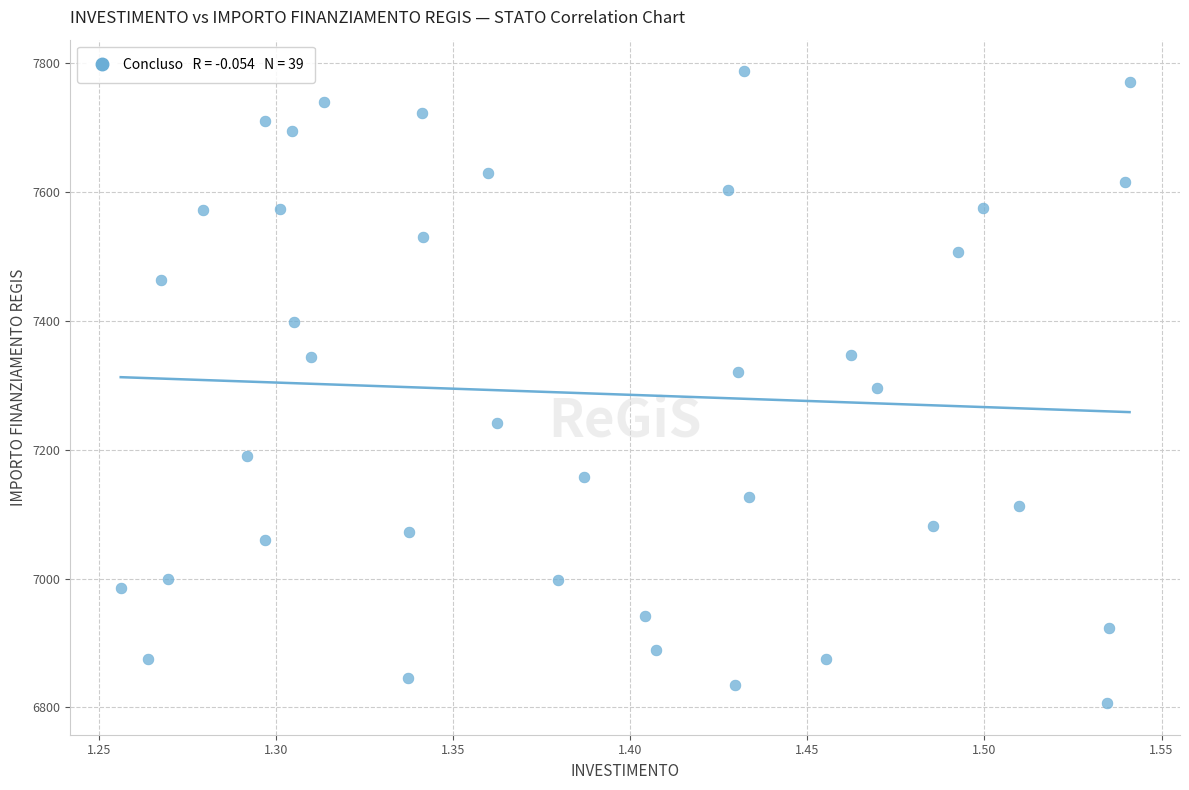

What is the range of Y values (max minus min)?

981.4